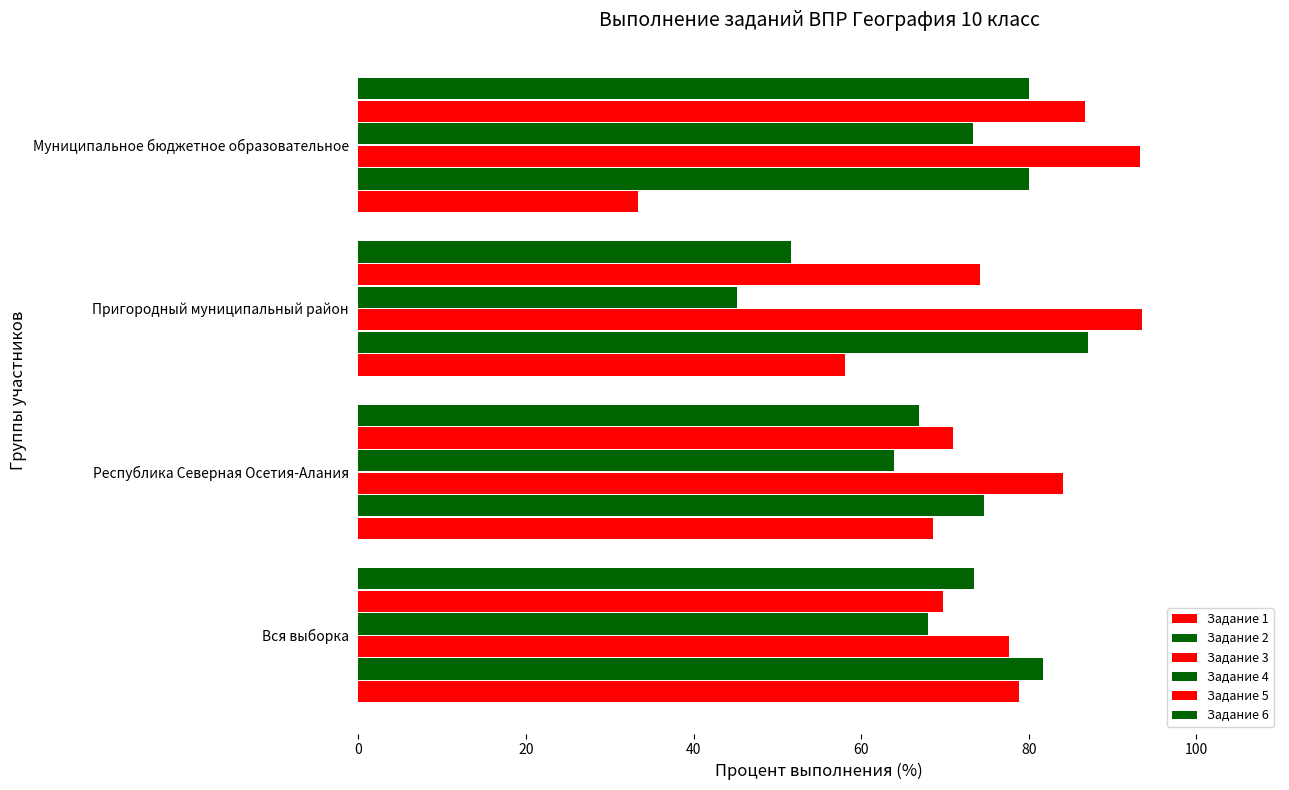

How many values in the Задание 5 series are below 74?

2